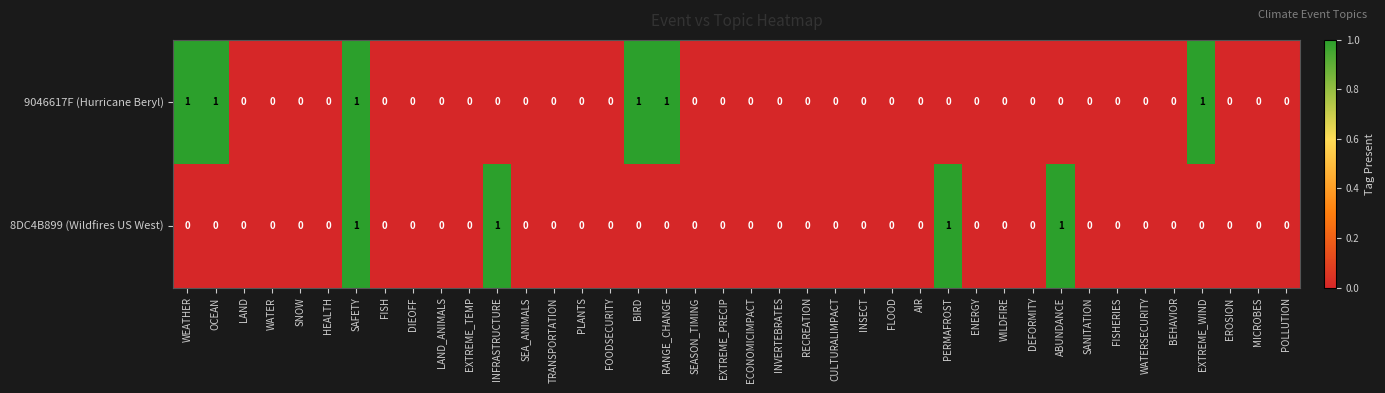

How many series are shown in this chart?

2